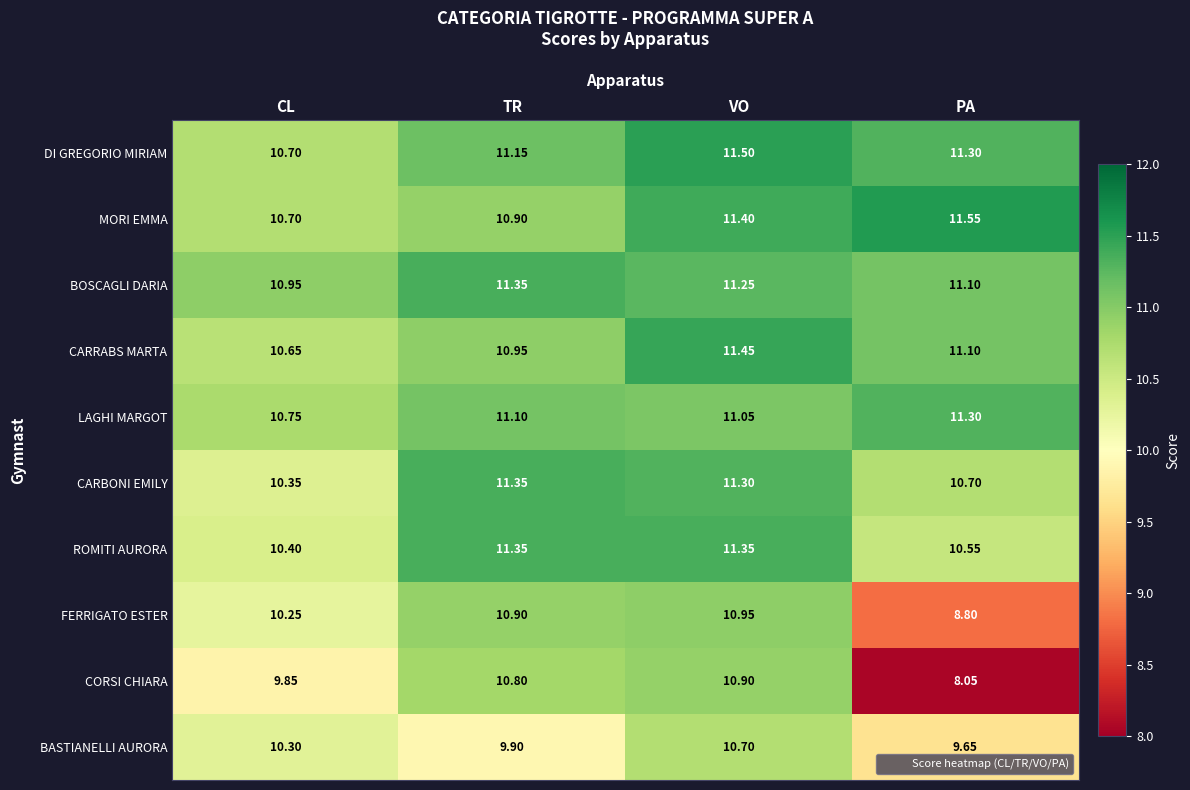

Count the number of categories in the chart.

4